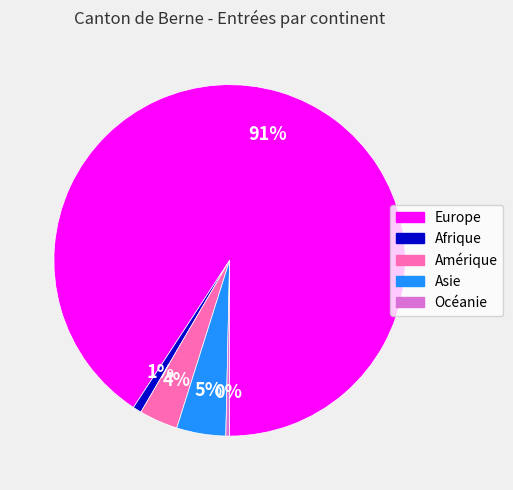

To the nearest percent, what percentage of the pie is Amérique?

4%